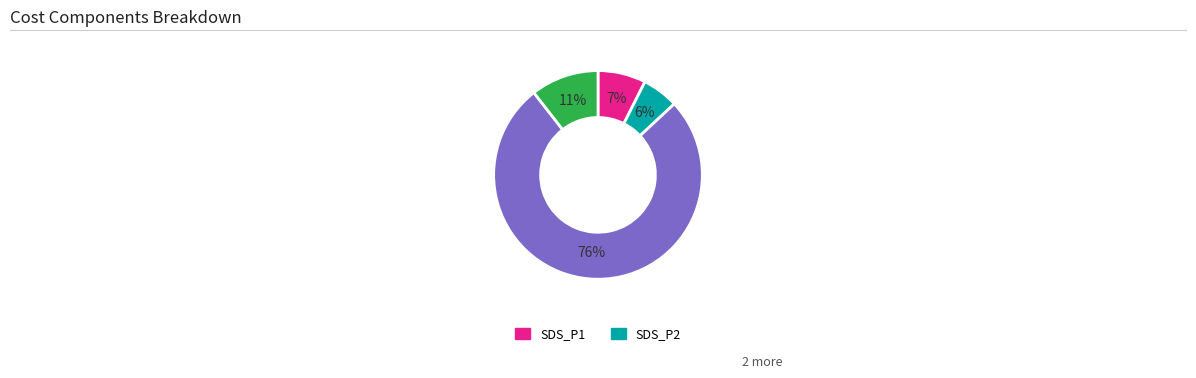

To the nearest percent, what is the average slice percentage?

25%